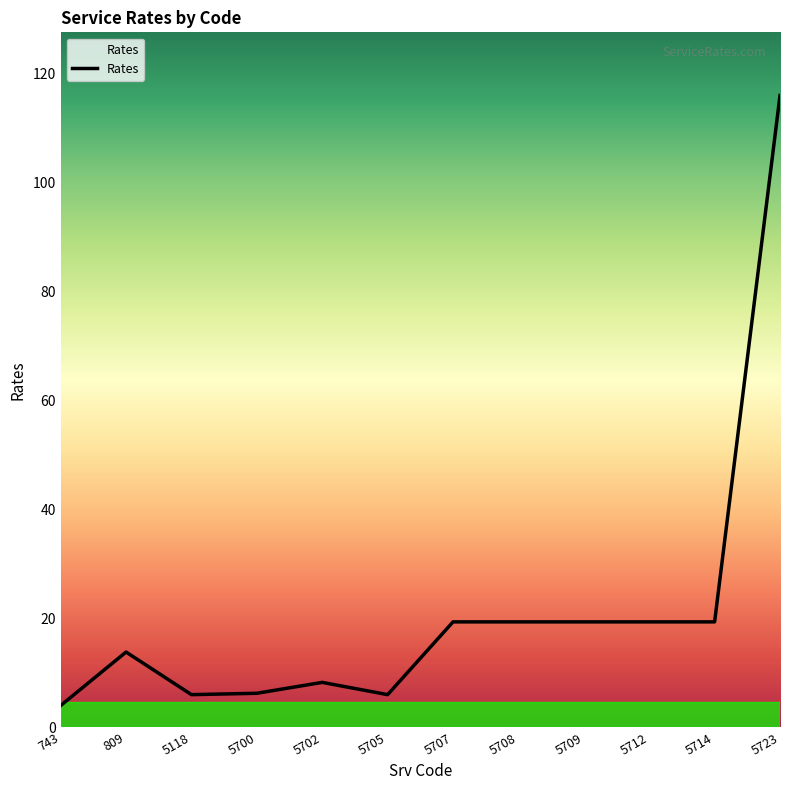

True or false: there are more than 1 points higher than both neighbors.

True